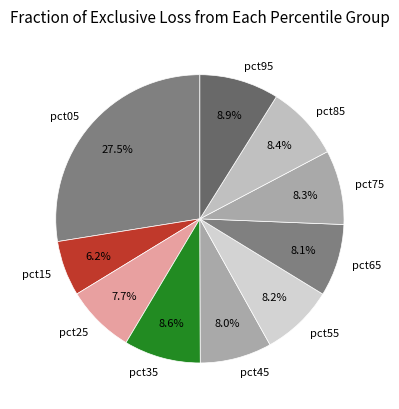

To the nearest percent, what is the combined percentage of pct35 and pct45?

17%